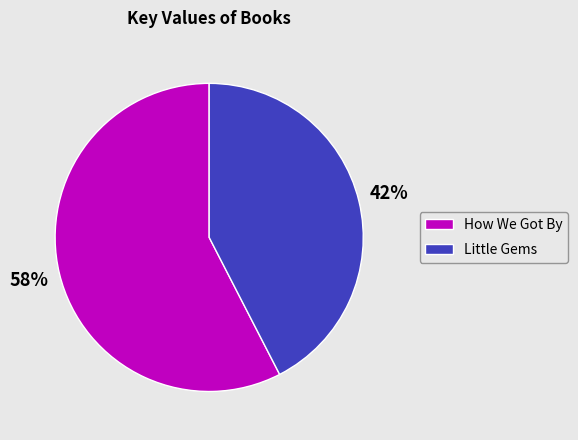

Which slice is the largest?

How We Got By